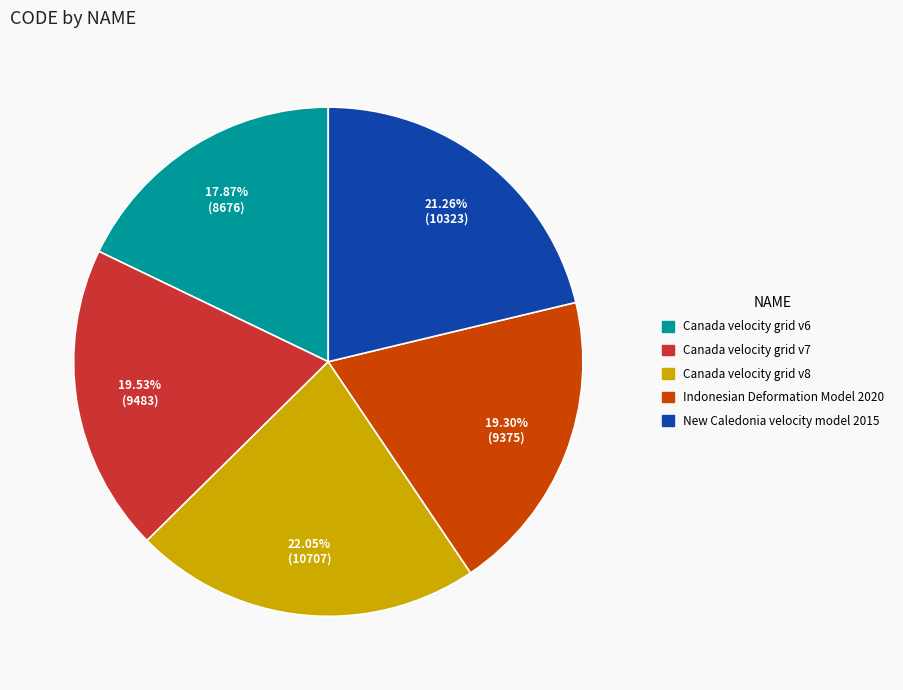

Is there any slice that represents more than half of the pie?

No